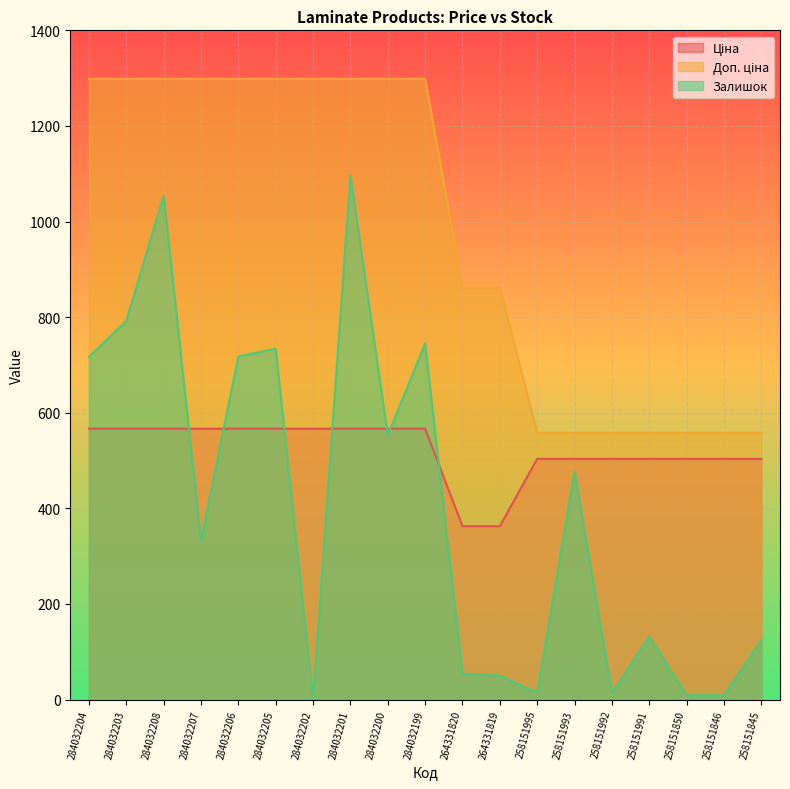

Which series has the widest spread of values?

Залишок